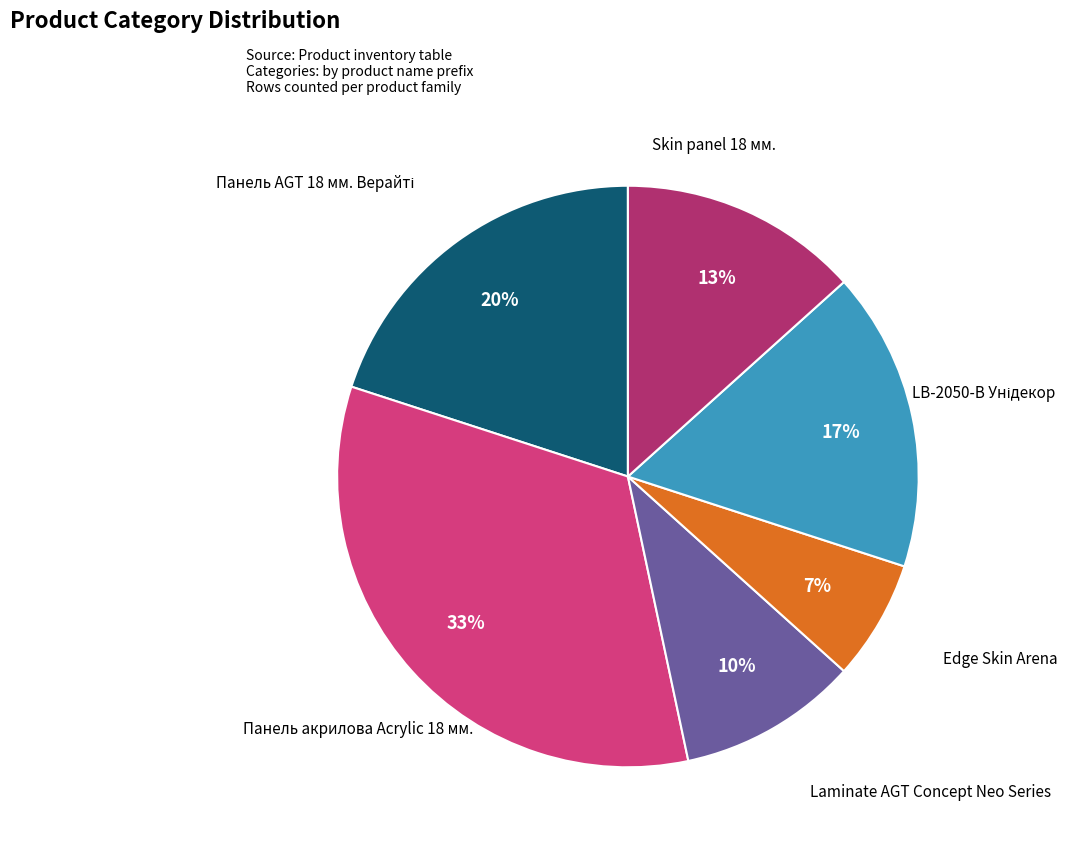

To the nearest percent, what is the average slice percentage?

17%